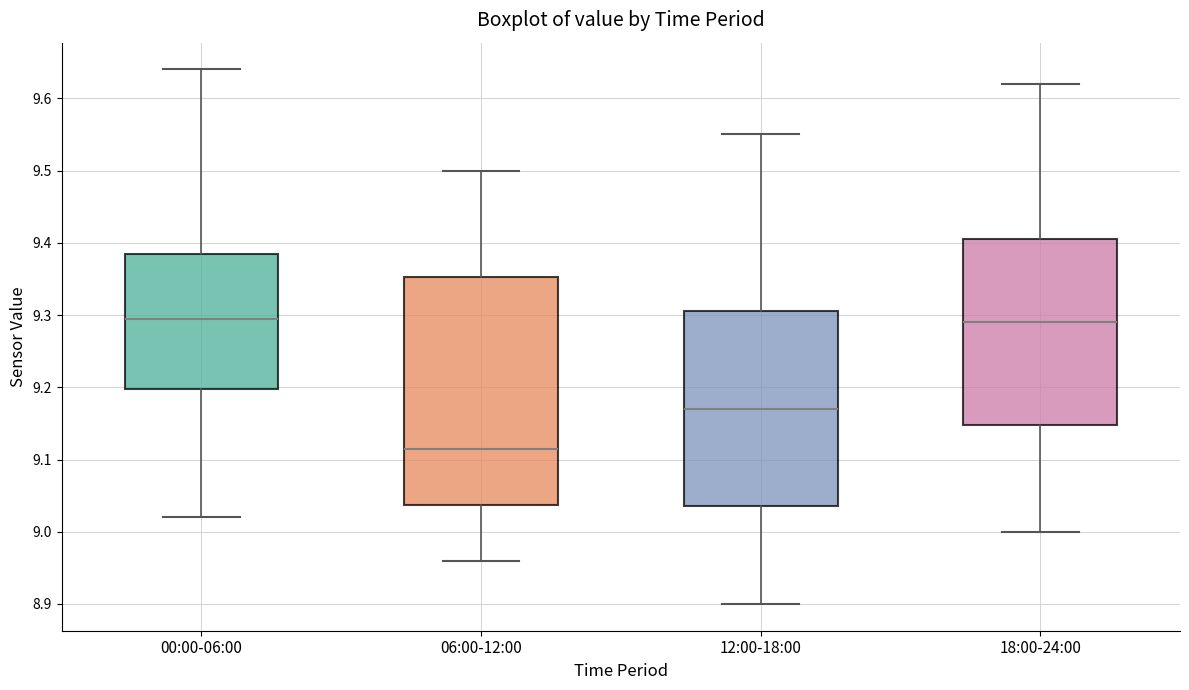

Reading left to right, transcribe this box plot: for each box, give where its median line is, the range the box spans, and where its two whiskers end, as read against the y-axis. The values are not printed on the chart, so give them approximately, as read against the axis.

00:00-06:00: median 9.30, box 9.20 to 9.39, whiskers 9.02 to 9.64
06:00-12:00: median 9.12, box 9.04 to 9.35, whiskers 8.96 to 9.50
12:00-18:00: median 9.17, box 9.04 to 9.31, whiskers 8.90 to 9.55
18:00-24:00: median 9.29, box 9.15 to 9.41, whiskers 9.00 to 9.62